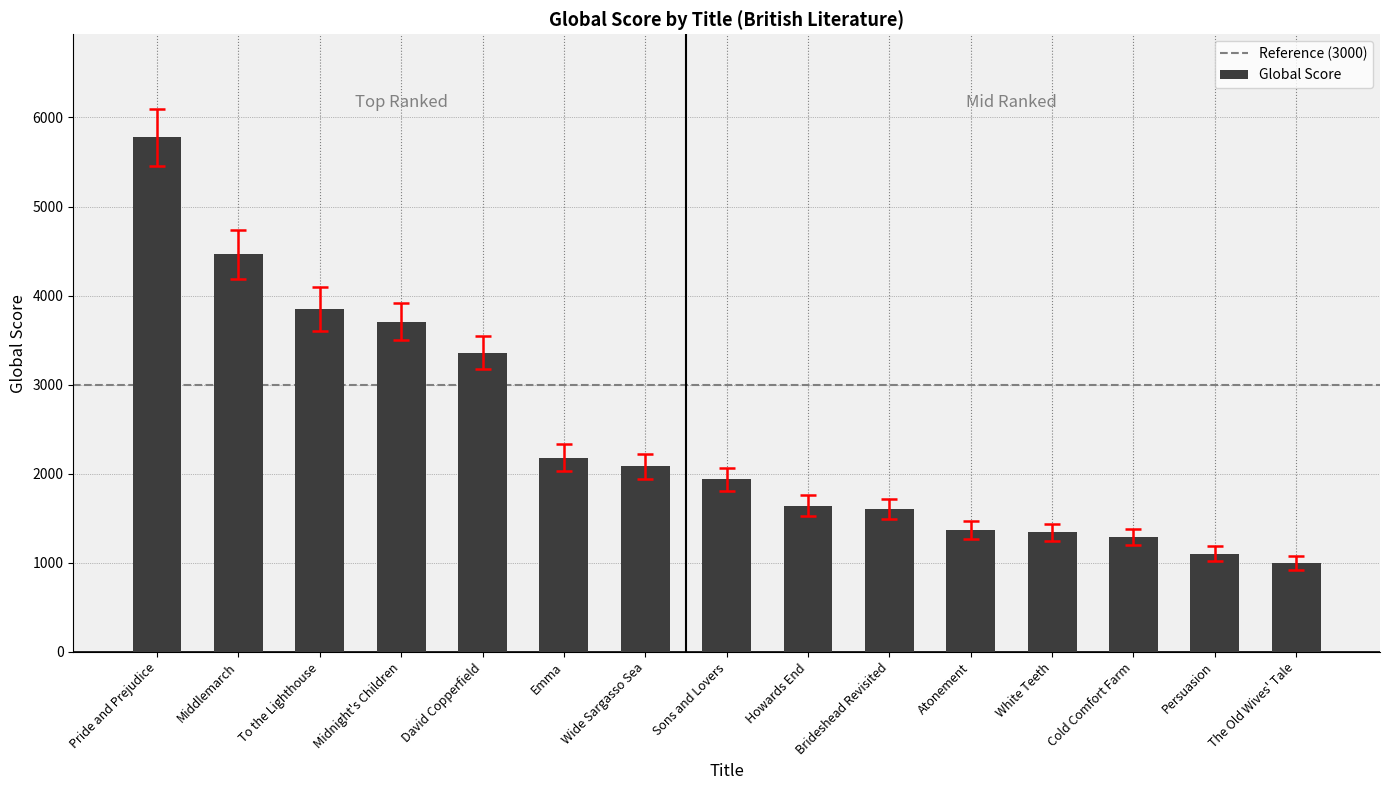

True or false: the data shows 1669 at The Old Wives' Tale.

False